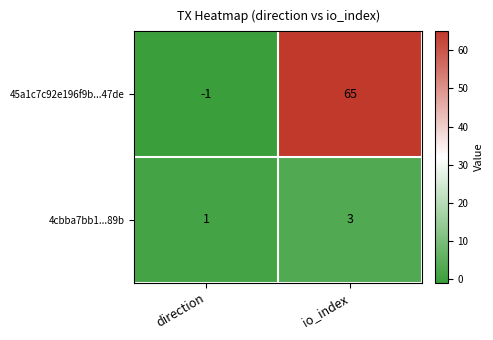

At which category is the sum across all series the highest?

io_index